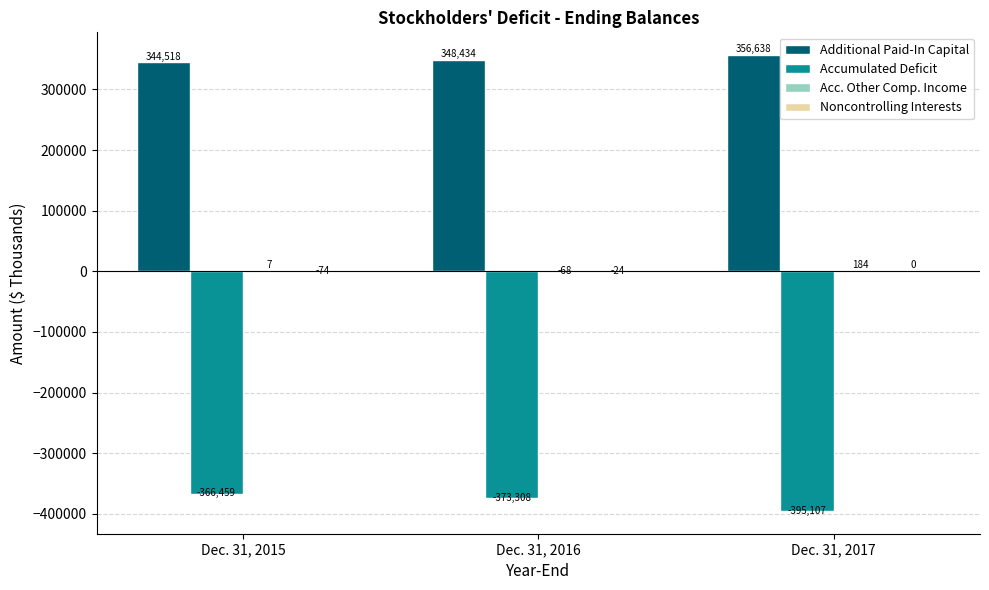

Which series changed the most between Dec. 31, 2015 and Dec. 31, 2016?

Accumulated Deficit